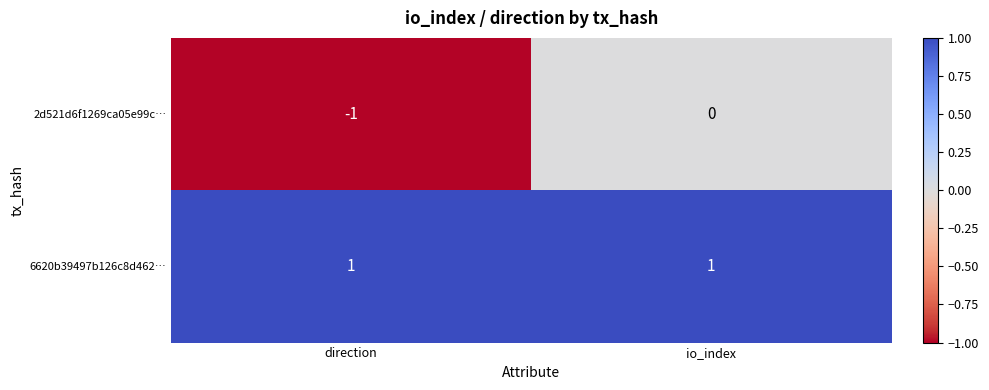

Which series has the largest range (max minus min)?

2d521d6f1269ca05e99c…